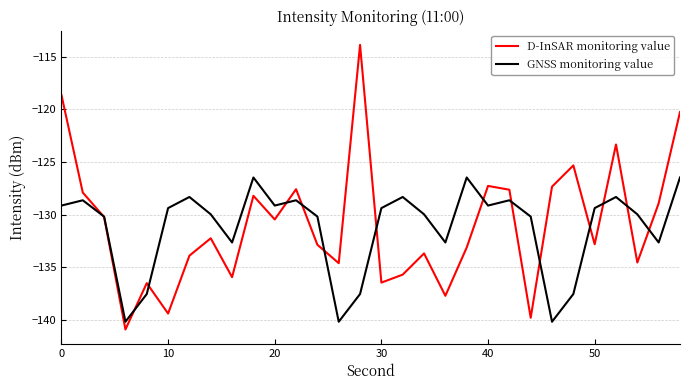

Which series has the widest spread of values?

D-InSAR monitoring value